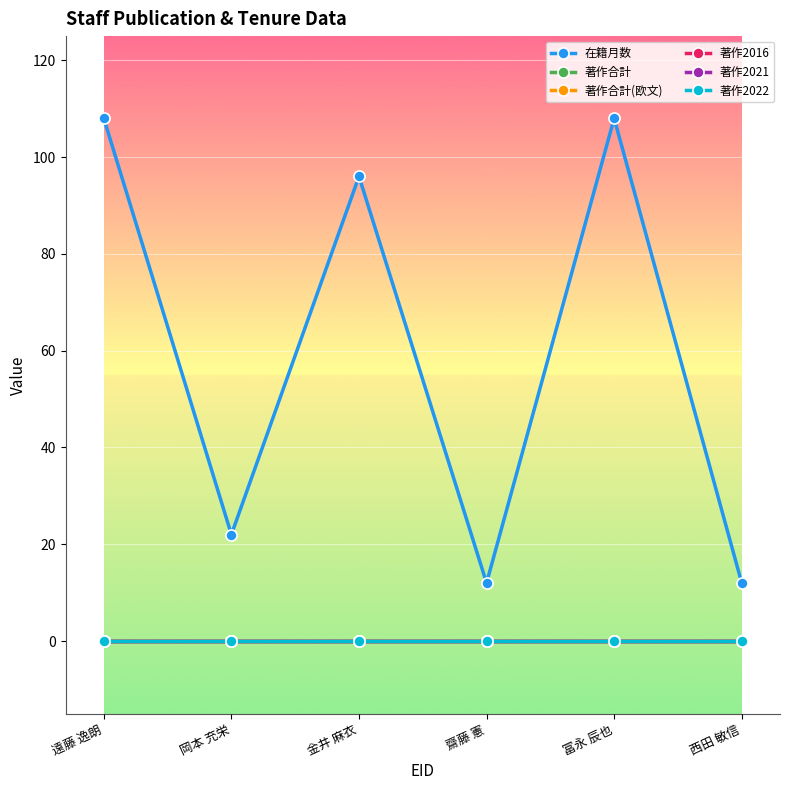

At which category is the sum across all series the highest?

遠藤 逸朗